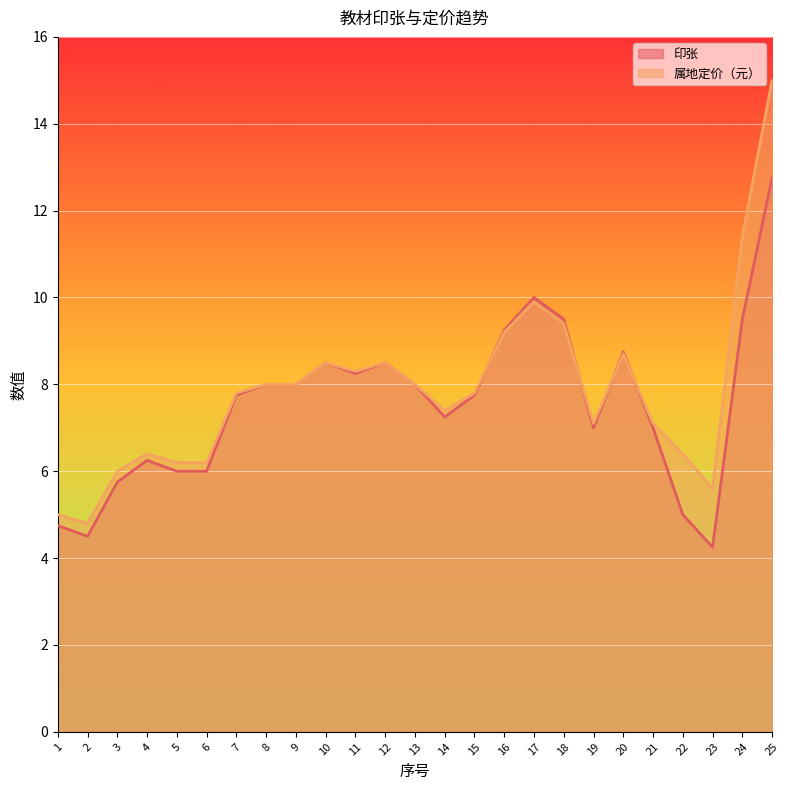

True or false: 属地定价（元） has more than 0 points higher than both neighbors.

True